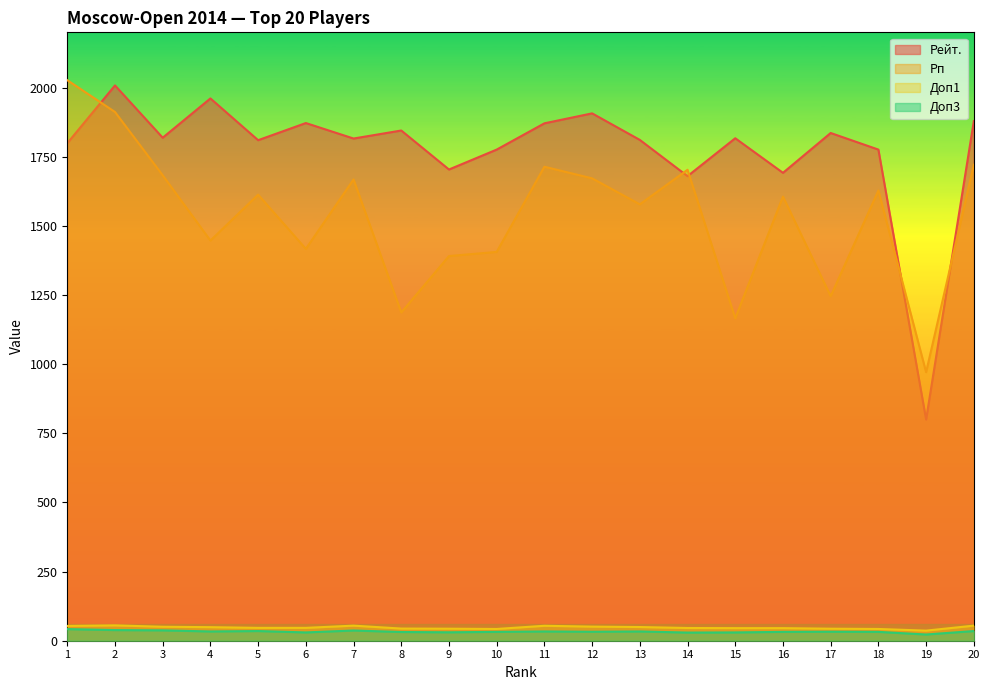

The Рейт. series shows 931.9 at 3. True or false?

False